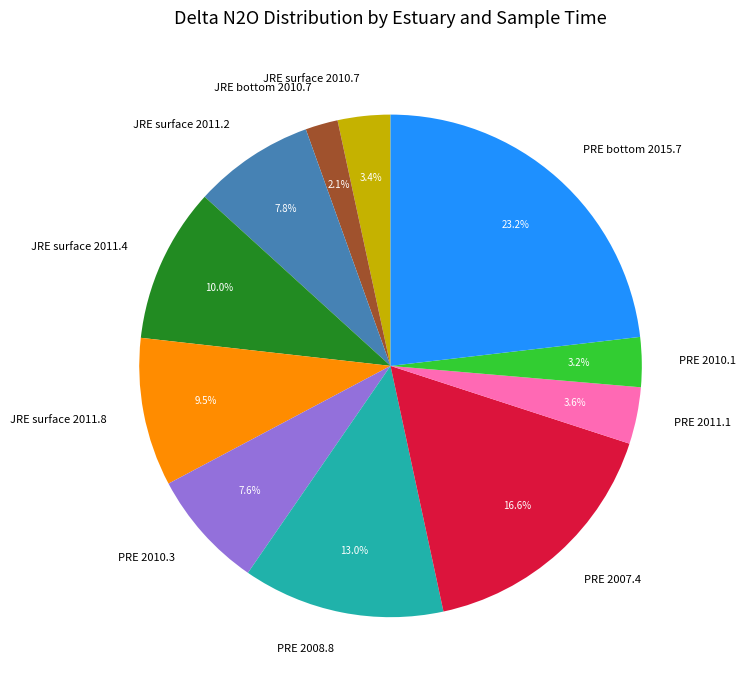

Which slice is the largest?

PRE bottom 2015.7